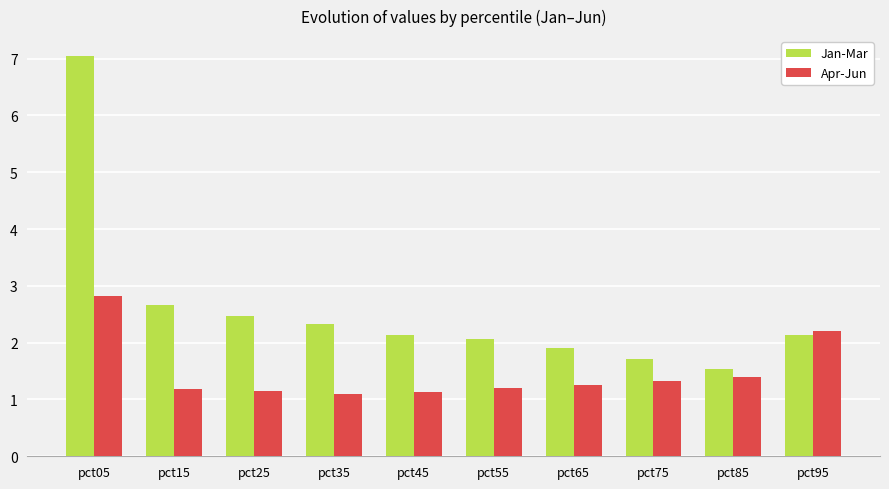

What is the total value across all series at pct65?

3.2